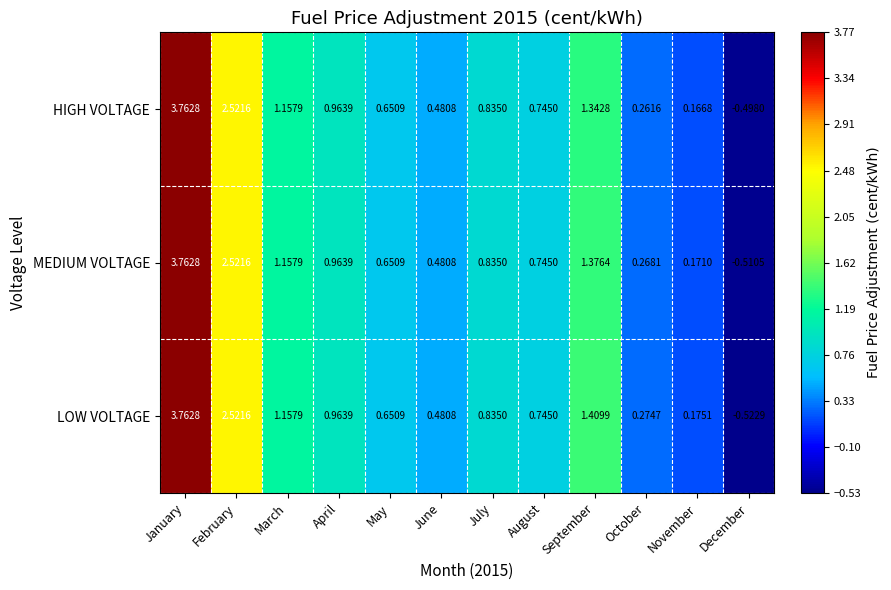

Rank the categories by MEDIUM VOLTAGE value from lowest to highest.

December, November, October, June, May, August, July, April, March, September, February, January